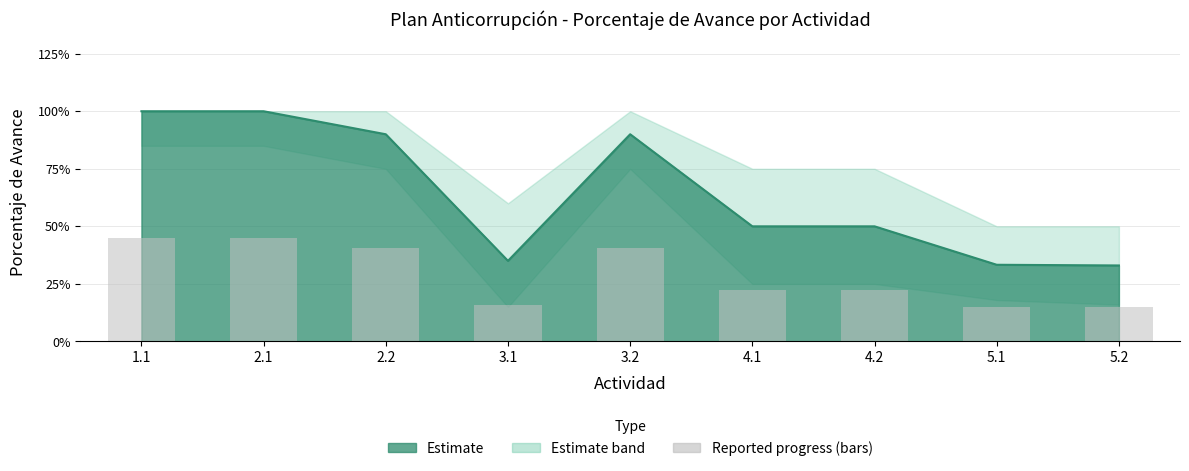

Which label corresponds to the smallest value in the chart?

5.2